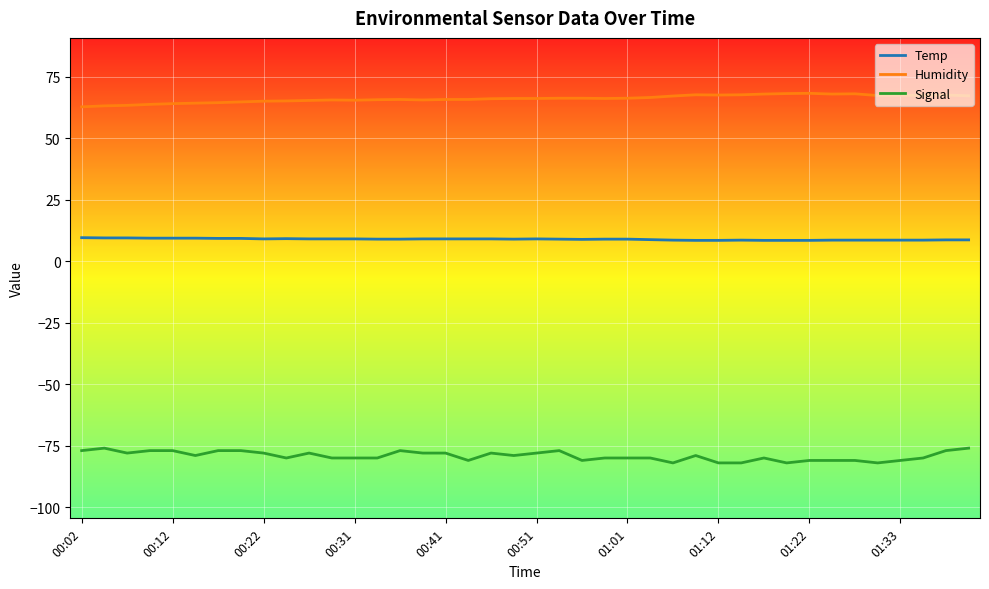

Does the chart have visible grid lines?

Yes